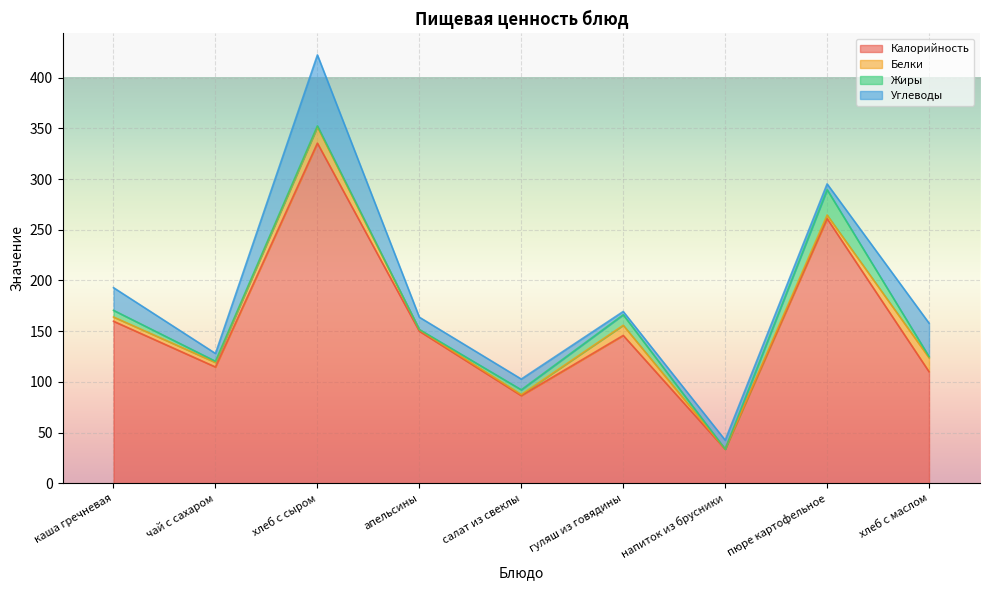

True or false: Жиры and Углеводы intersect in this chart.

True